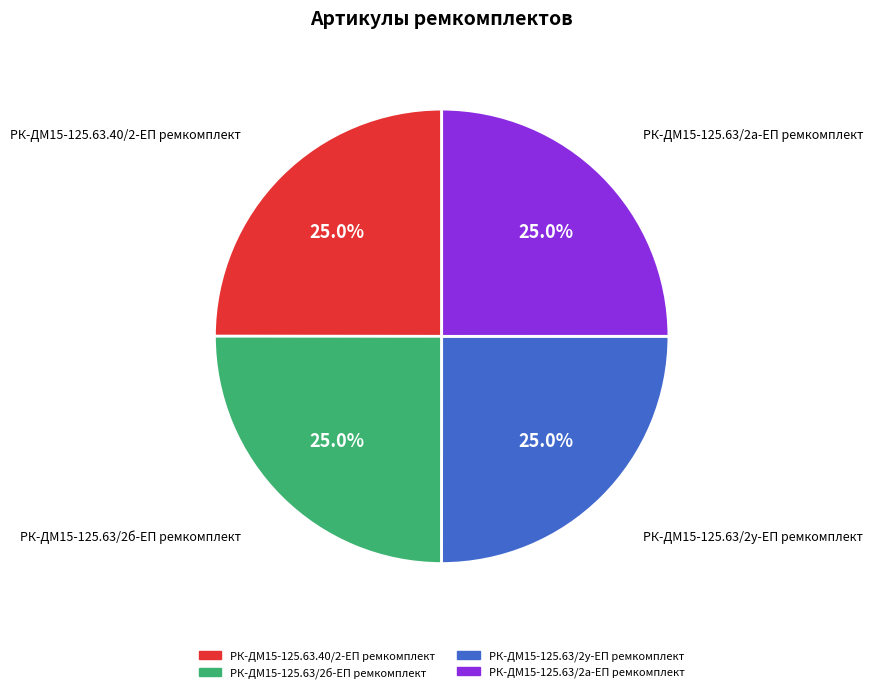

Combined, what portion of the pie is РК-ДМ15-125.63.40/2-ЕП ремкомплект and РК-ДМ15-125.63/2у-ЕП ремкомплект?

50.0%